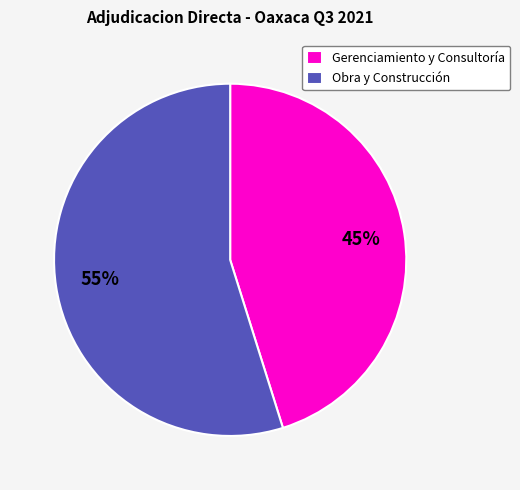

Does any single category account for the majority?

Yes